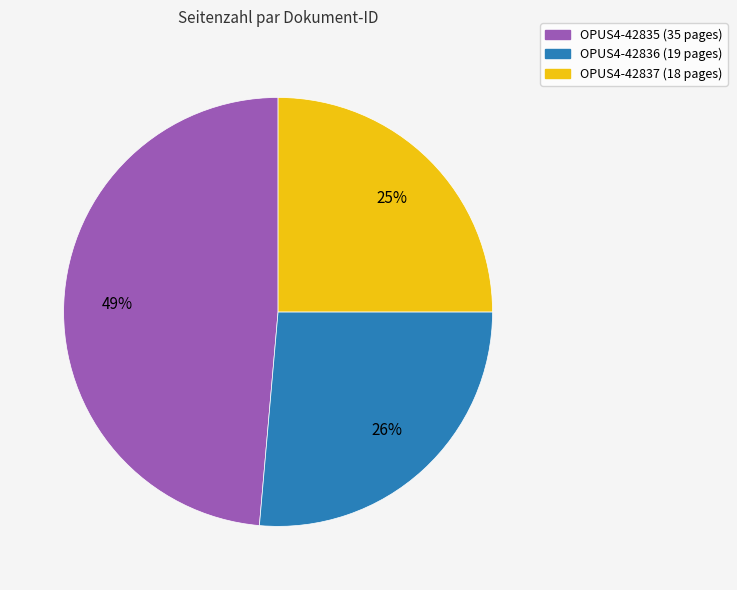

Between OPUS4-42837 and OPUS4-42835, which is larger?

OPUS4-42835